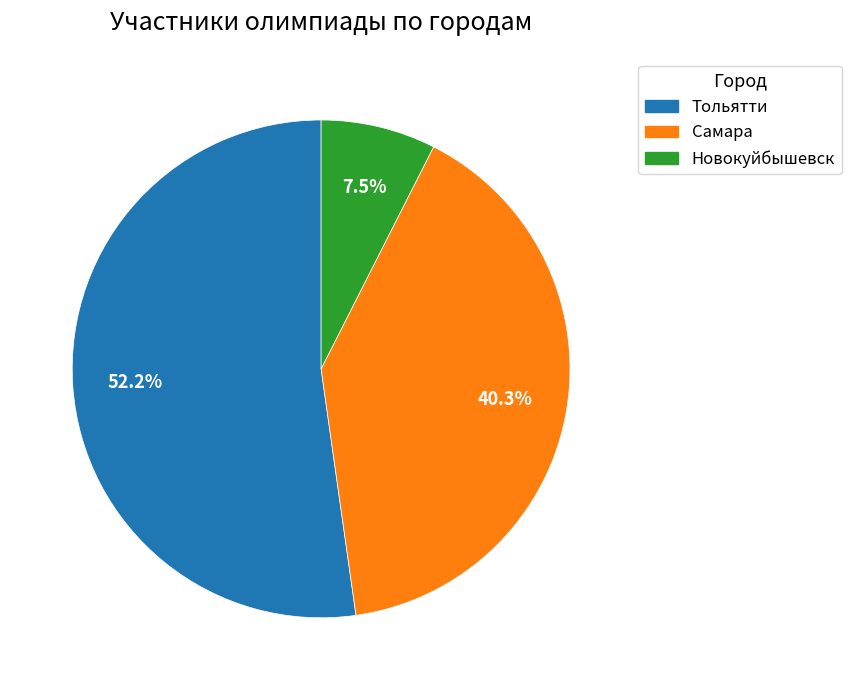

Between Новокуйбышевск and Тольятти, which is larger?

Тольятти